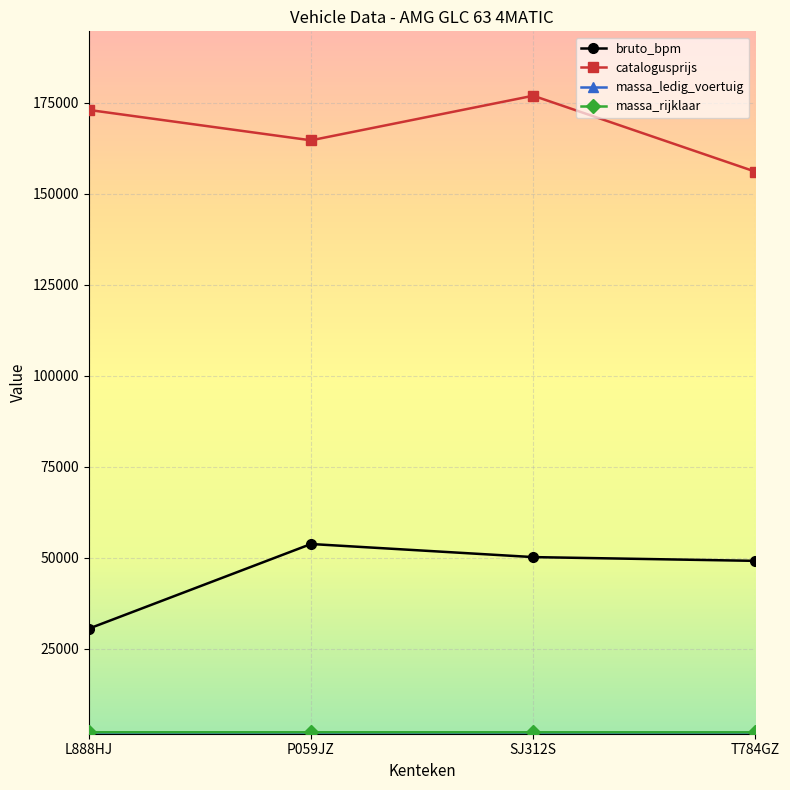

What is the difference between the maximum and minimum values in the catalogusprijs series?

20882